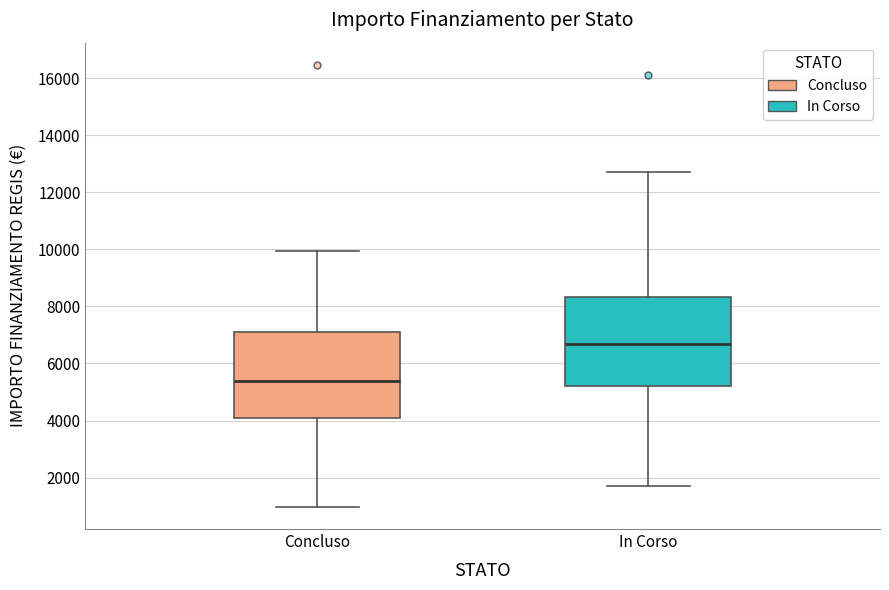

Reading left to right, transcribe this box plot: for each box, give where its median line is, the range the box spans, and where its two whiskers end, as read against the y-axis. The values are not printed on the chart, so give them approximately, as read against the axis.

Concluso: median 5400, box 4000 to 7200, whiskers 1000 to 10000
In Corso: median 6600, box 5200 to 8400, whiskers 1800 to 12600